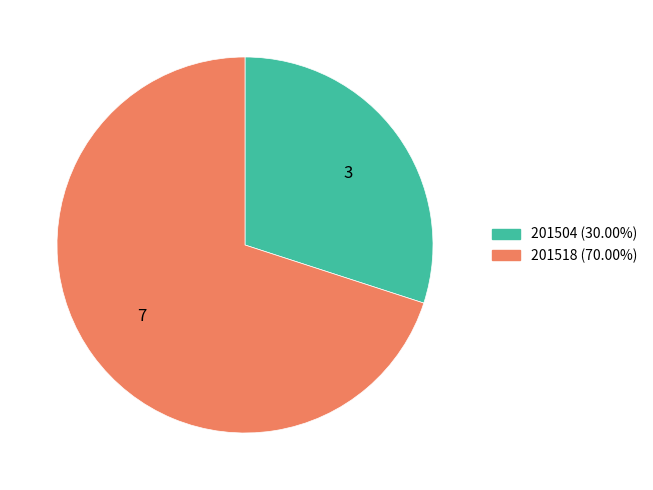

Between 3 and 7, which is larger?

7